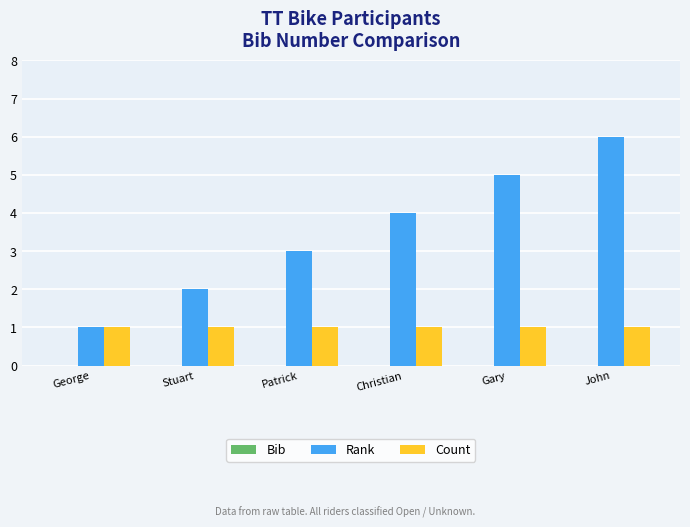

Which label corresponds to the largest value in the chart?

John